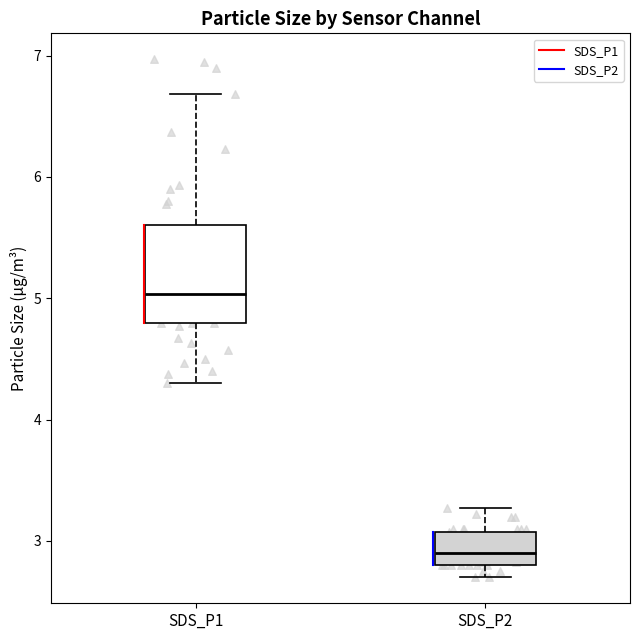

Where is the lower edge of the box for SDS_P1 on the y-axis? The values are not printed on the chart, so give them approximately, as read against the axis.

4.8